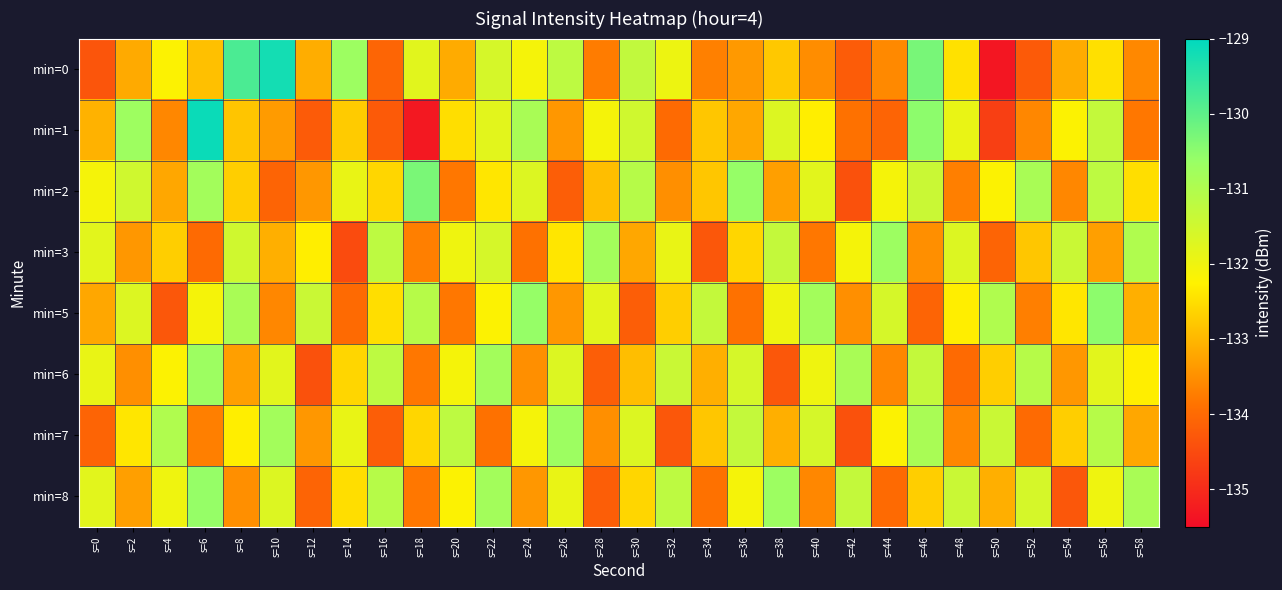

At how many categories does at least one series exceed -132?

30